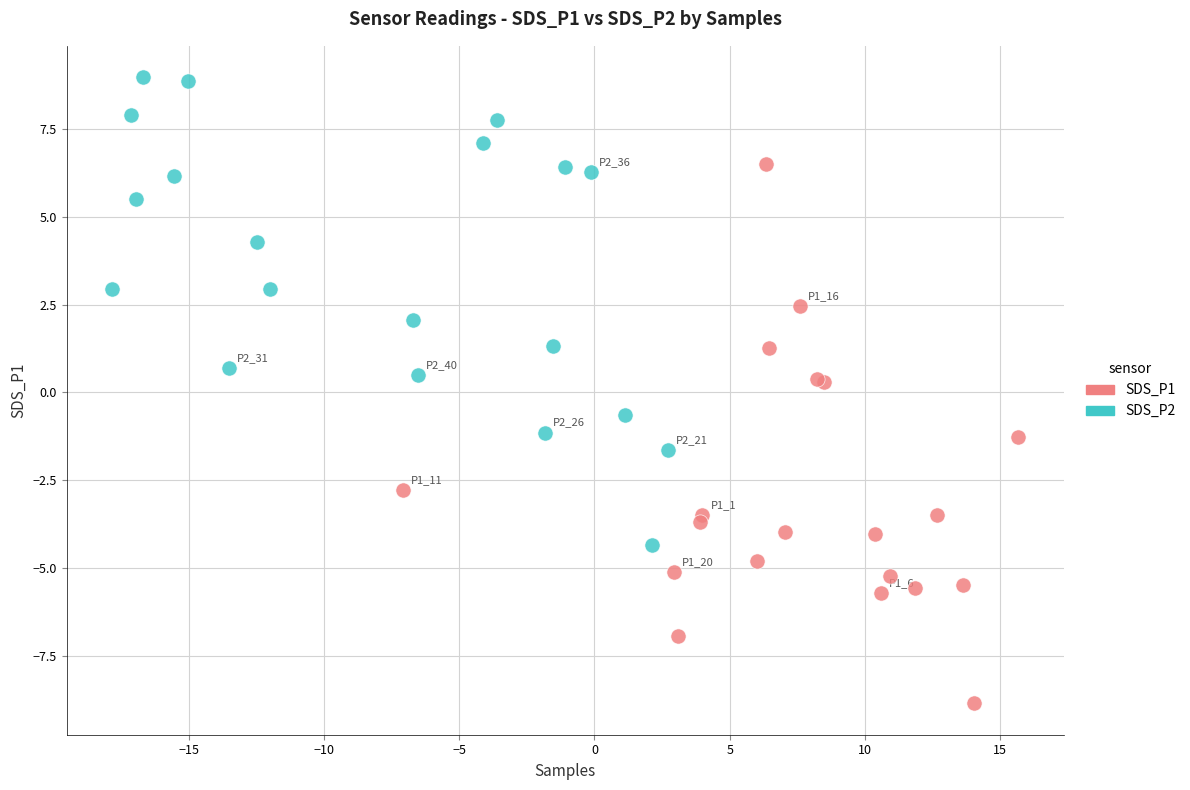

Which series contains the highest Y value?

SDS_P2